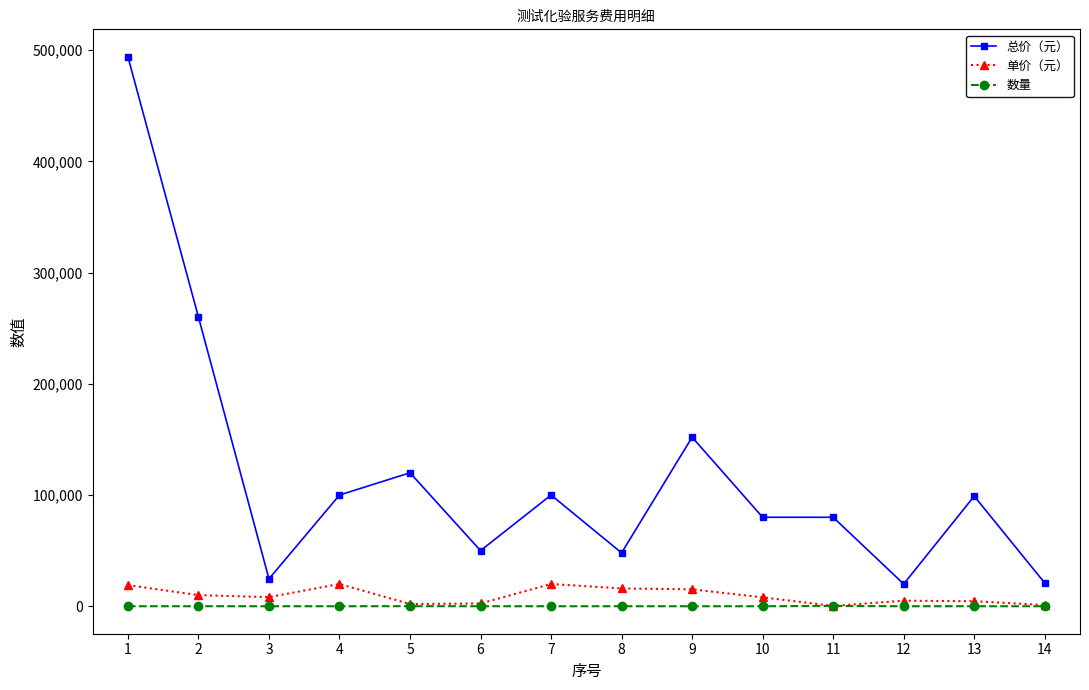

The value of 总价（元） at 7 is 100000. True or false?

True